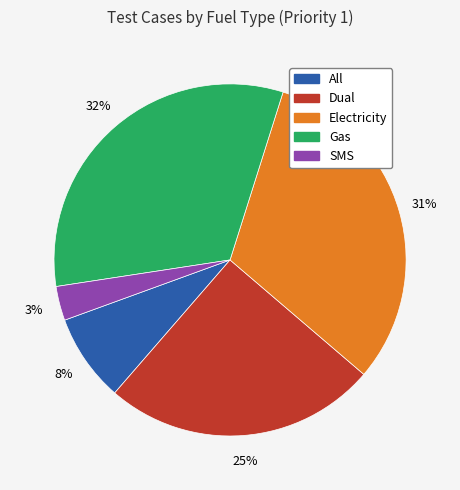

Count the number of slices in the pie.

5